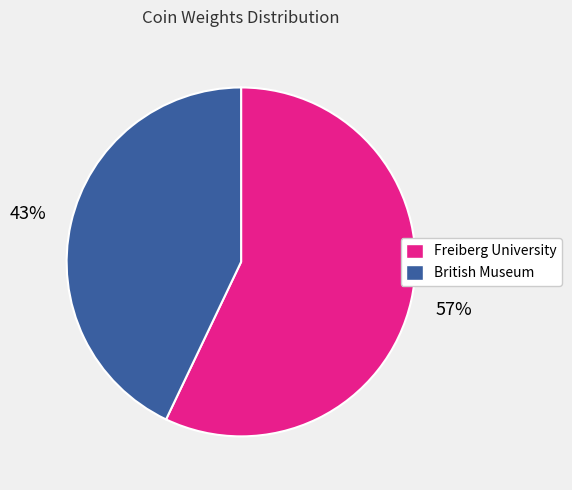

The British Museum slice represents 33% of the pie. True or false?

False